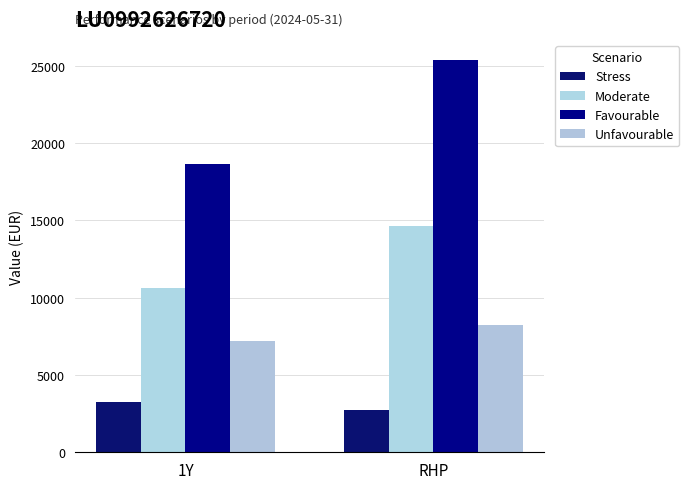

Reading left to right, list all the values displayed in this chart.

Stress: 1Y=3220	RHP=2750
Moderate: 1Y=10630	RHP=14640
Favourable: 1Y=18620	RHP=25400
Unfavourable: 1Y=7170	RHP=8260